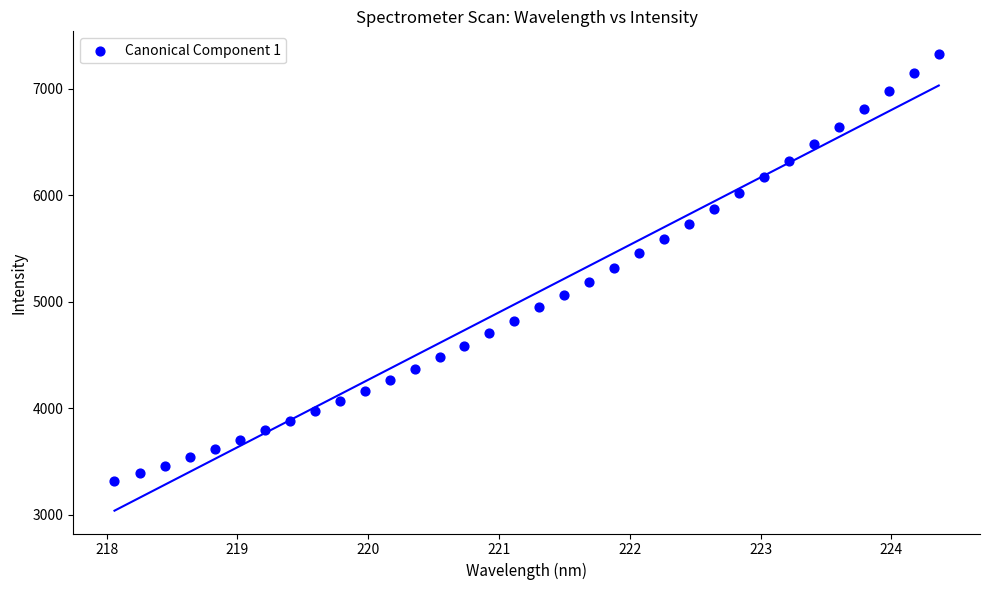

What is the range of Y values (max minus min)?

4009.8